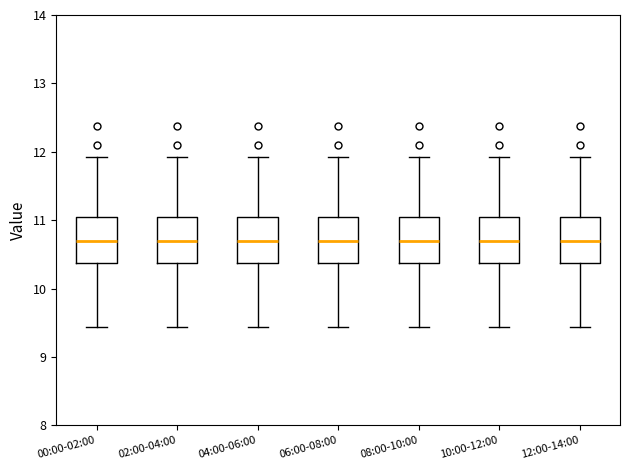

Reading left to right, transcribe this box plot: for each box, give where its median line is, the range the box spans, and where its two whiskers end, as read against the y-axis. The values are not printed on the chart, so give them approximately, as read against the axis.

00:00-02:00: median 10.7, box 10.4 to 11.1, whiskers 9.4 to 11.9
02:00-04:00: median 10.7, box 10.4 to 11.1, whiskers 9.4 to 11.9
04:00-06:00: median 10.7, box 10.4 to 11.1, whiskers 9.4 to 11.9
06:00-08:00: median 10.7, box 10.4 to 11.1, whiskers 9.4 to 11.9
08:00-10:00: median 10.7, box 10.4 to 11.1, whiskers 9.4 to 11.9
10:00-12:00: median 10.7, box 10.4 to 11.1, whiskers 9.4 to 11.9
12:00-14:00: median 10.7, box 10.4 to 11.1, whiskers 9.4 to 11.9